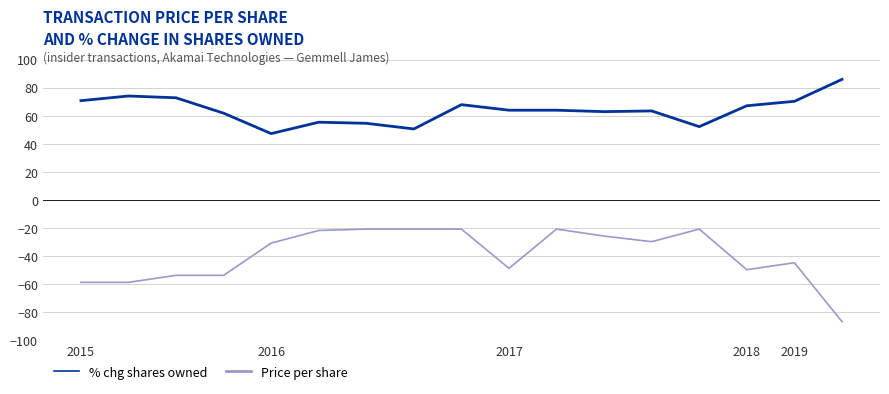

What is the greatest value displayed?

85.8